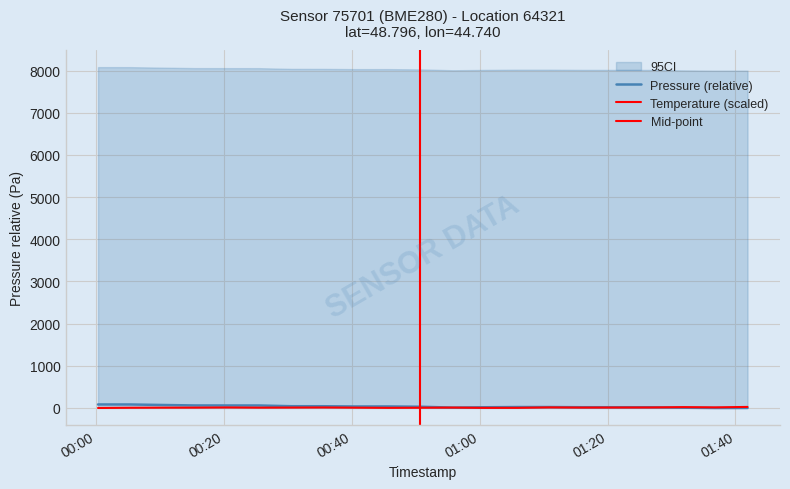

Which series ends up on top after the final intersection of pressure and temperature?

temperature